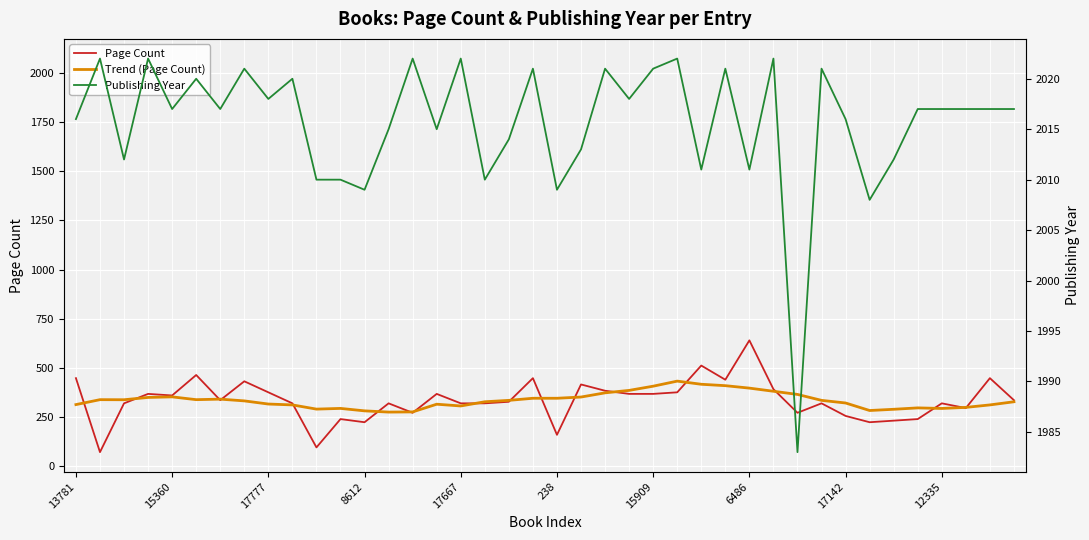

Which series has the largest range (max minus min)?

Page Count